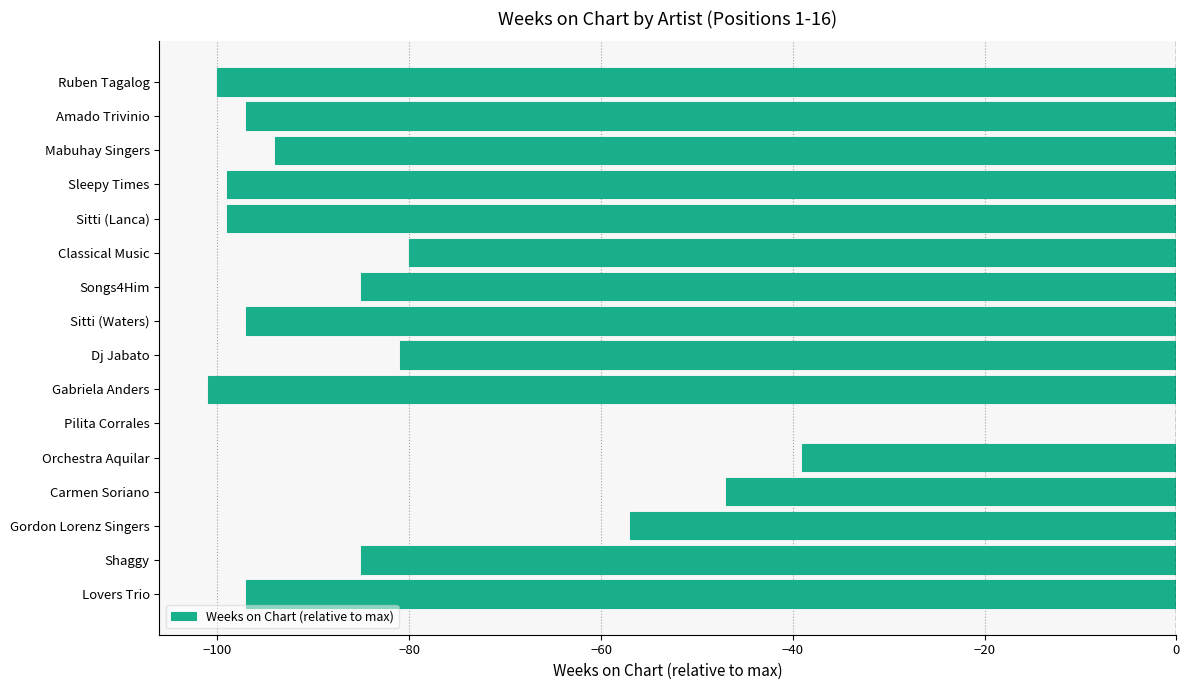

The chart shows a value of -97 at Amado Trivinio. True or false?

True